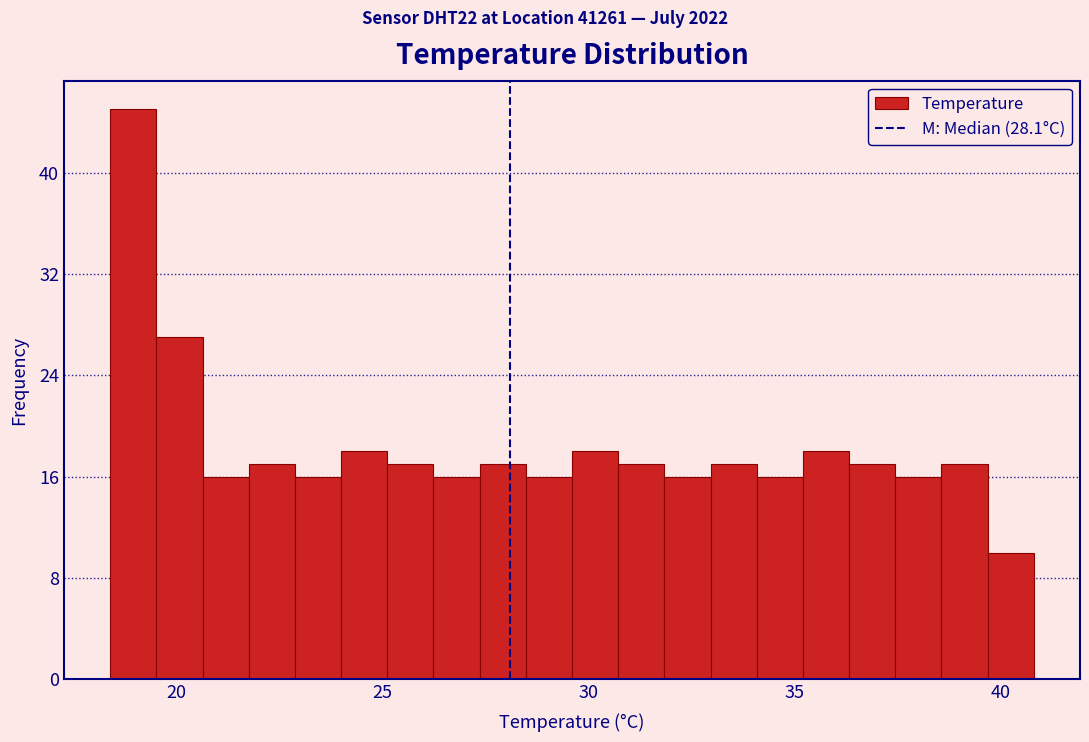

Read against the x-axis, roughly where is the centre of the tallest bar?

19.0